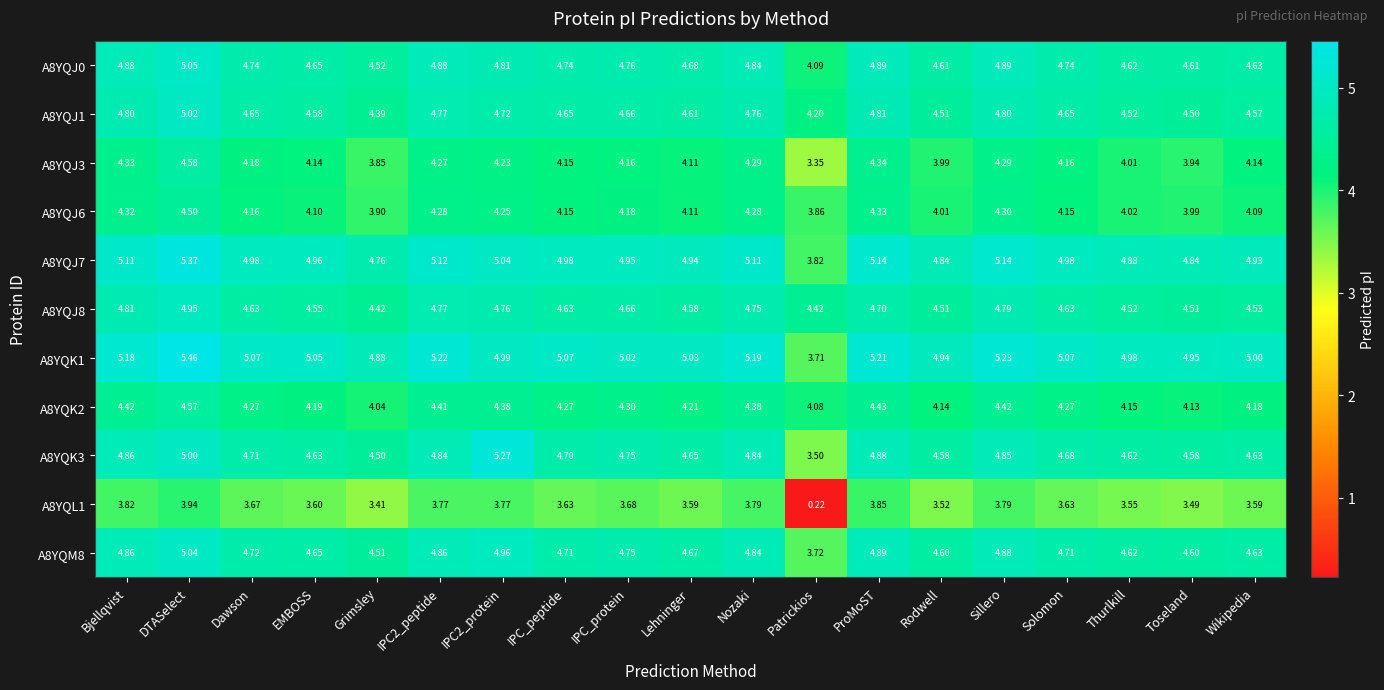

At which label is A8YQM8 closest to 4?

Patrickios